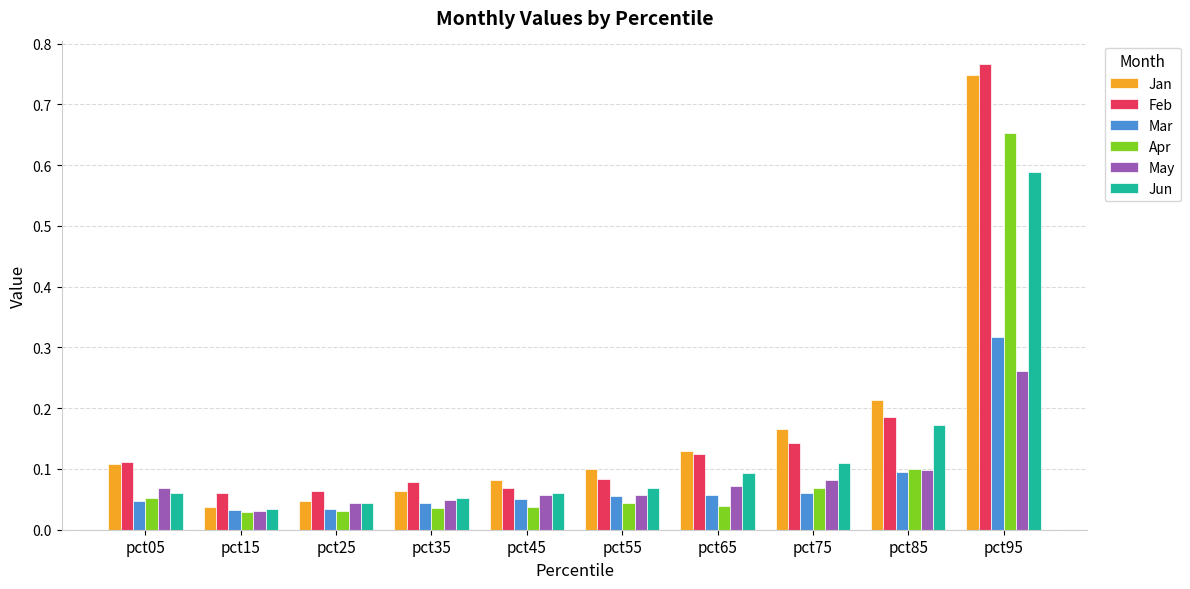

What are all the series names shown in the legend?

Jan, Feb, Mar, Apr, May, Jun